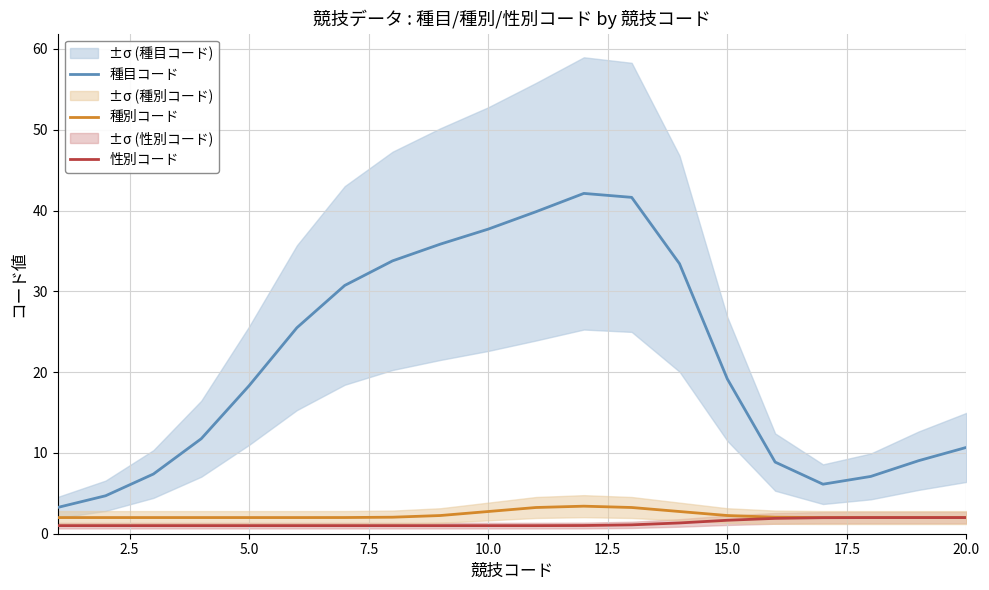

The value of 性別コード at 20.0 is 2.0. True or false?

True